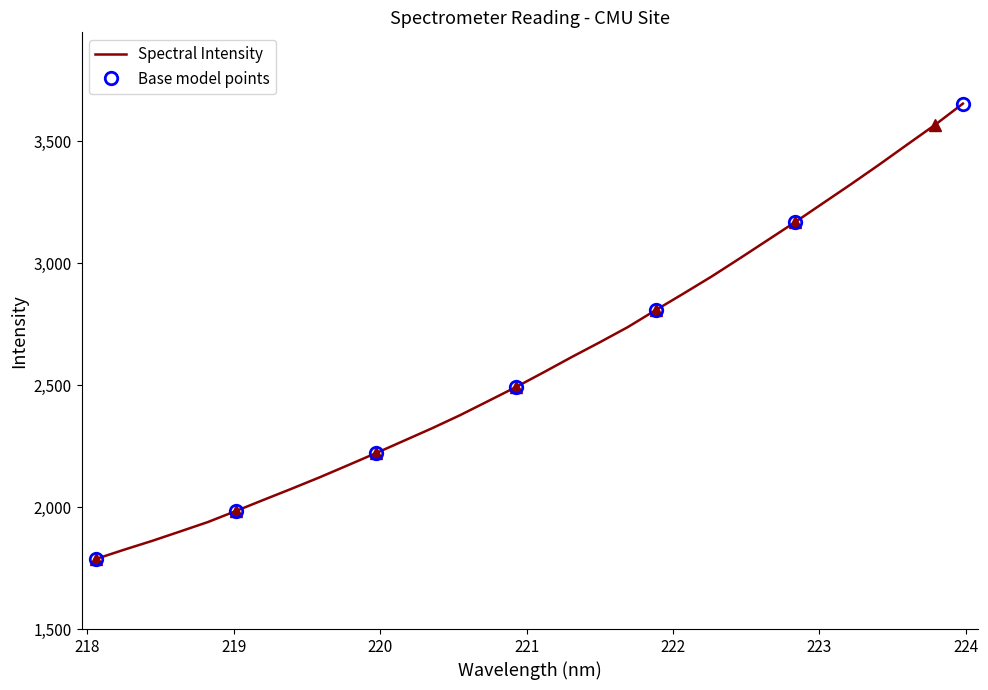

What is the greatest value displayed?

3654.7